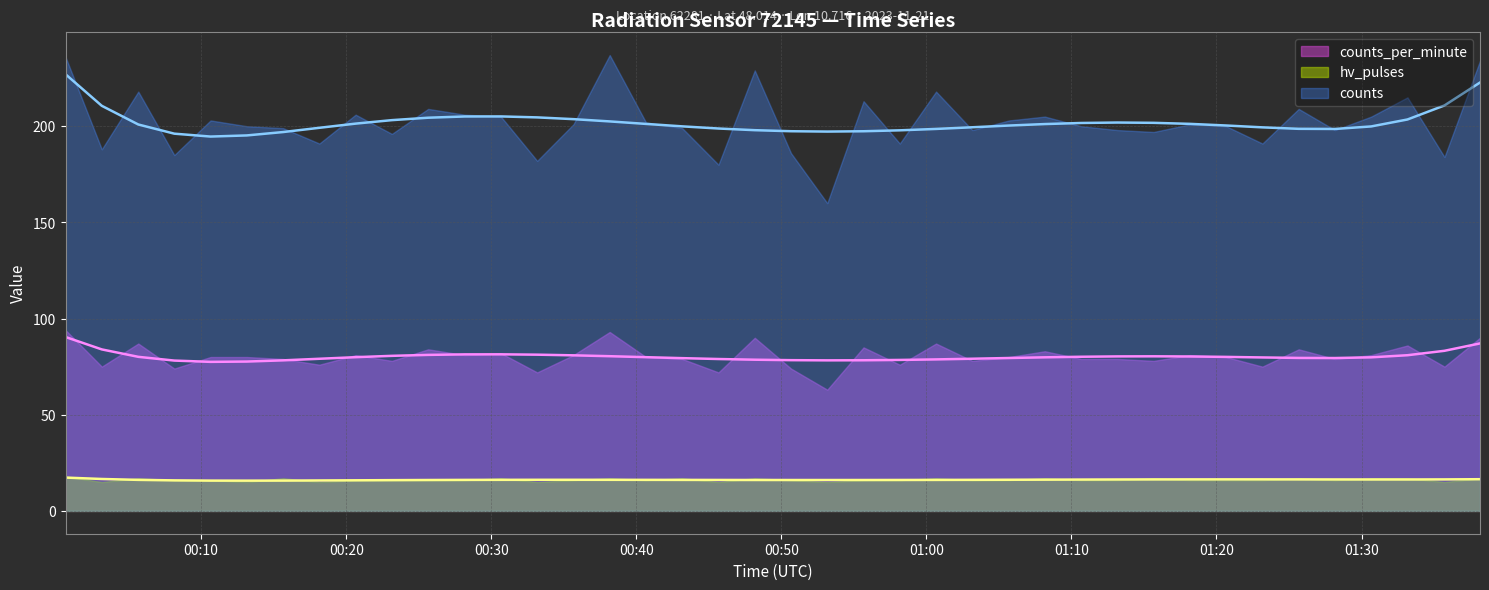

What are all the series names shown in the legend?

counts_per_minute, hv_pulses, counts